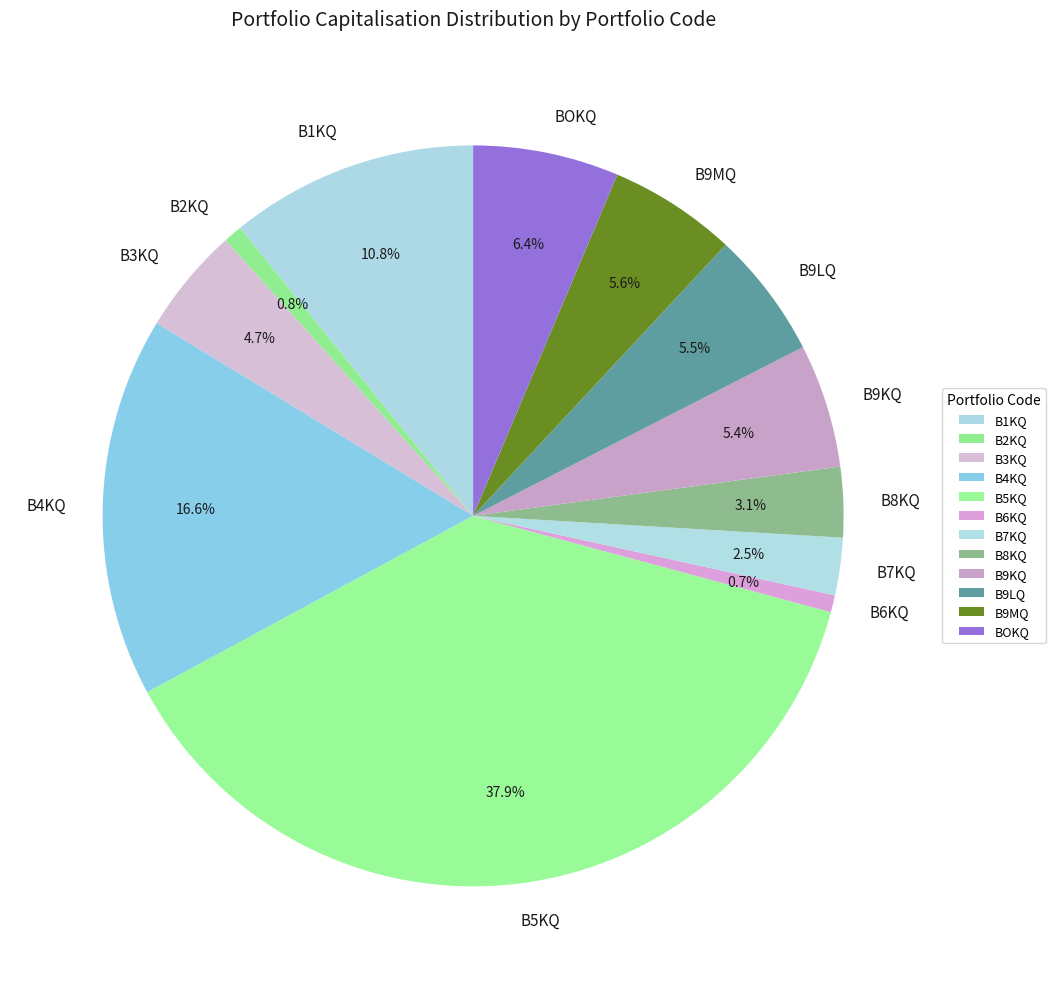

The B8KQ slice represents 14% of the pie. True or false?

False